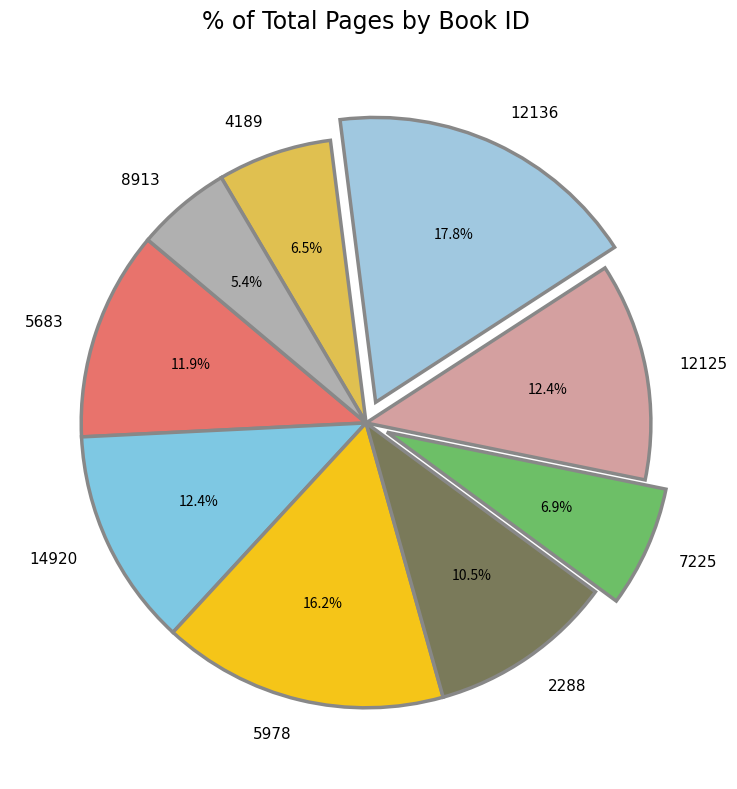

Is the sum of 12125 and 12136 greater than half?

No